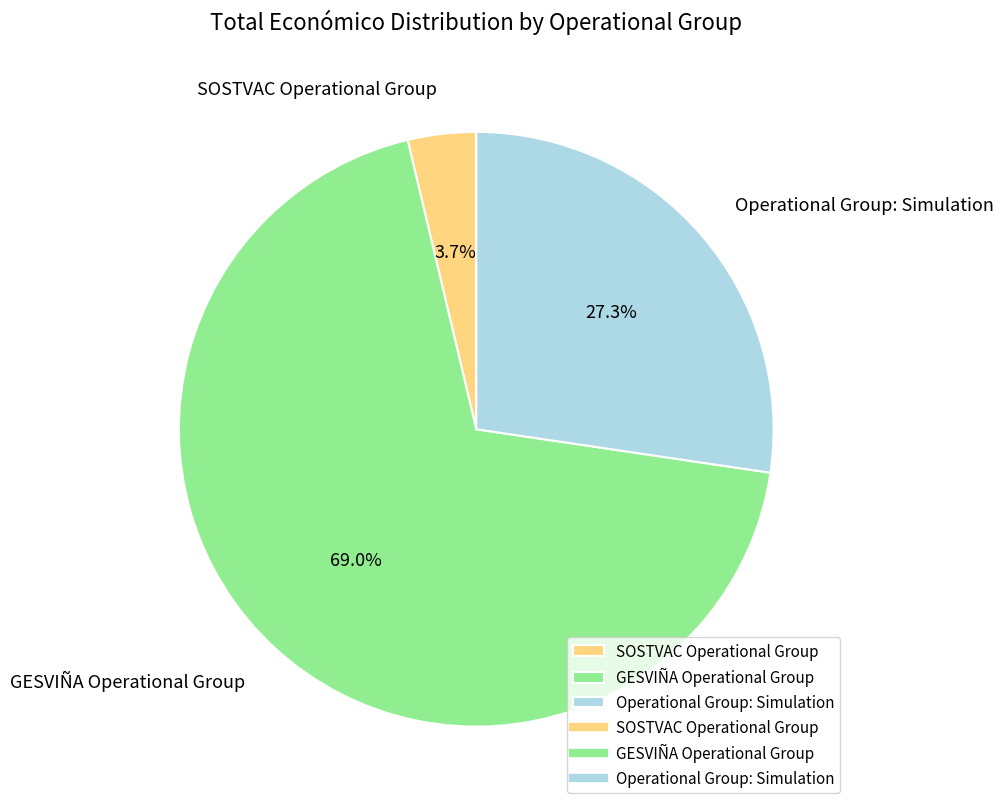

To the nearest percent, what is the average slice percentage?

33%